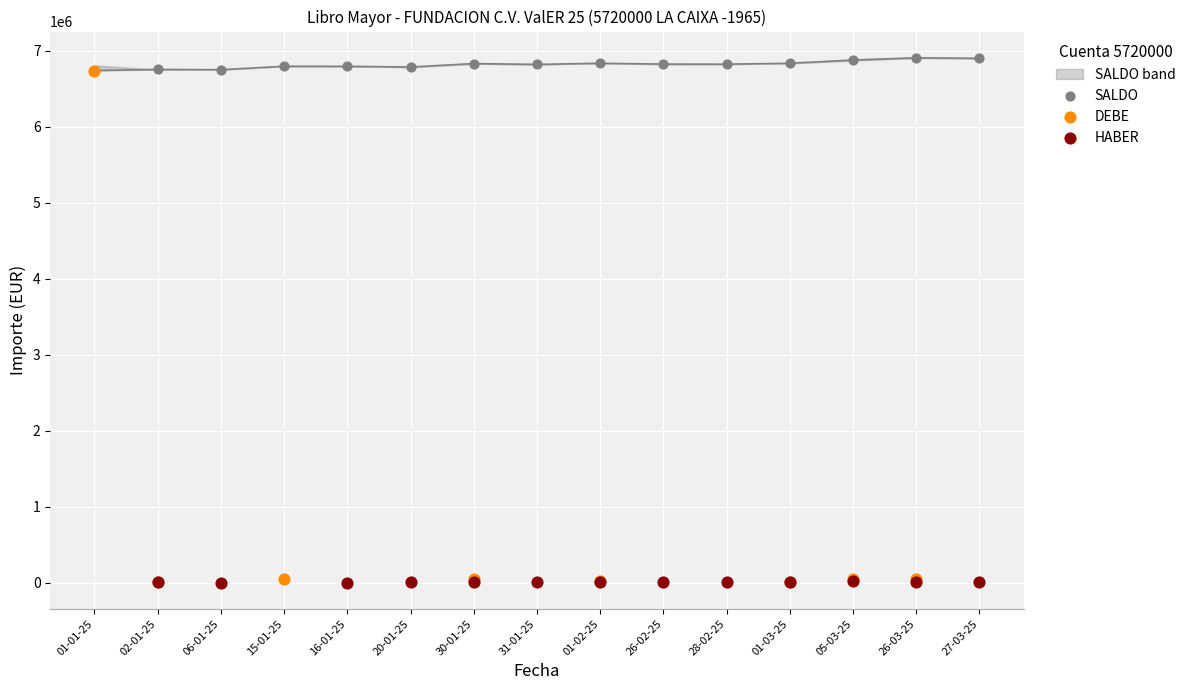

Which series reaches the maximum Y coordinate?

SALDO